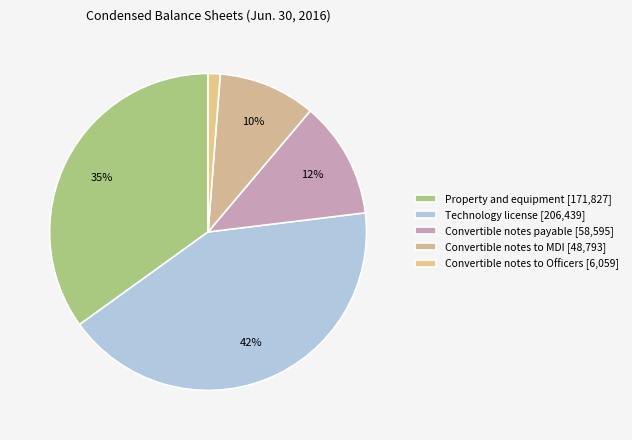

Which slice is the smallest?

Convertible notes to Officers